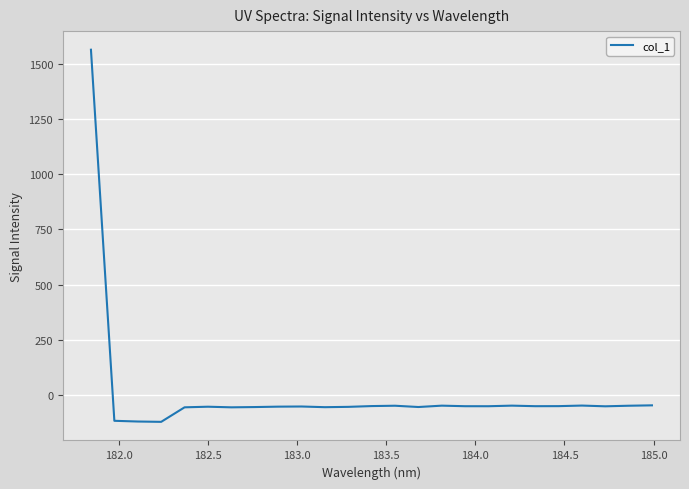

What is the smallest value displayed?

-122.0